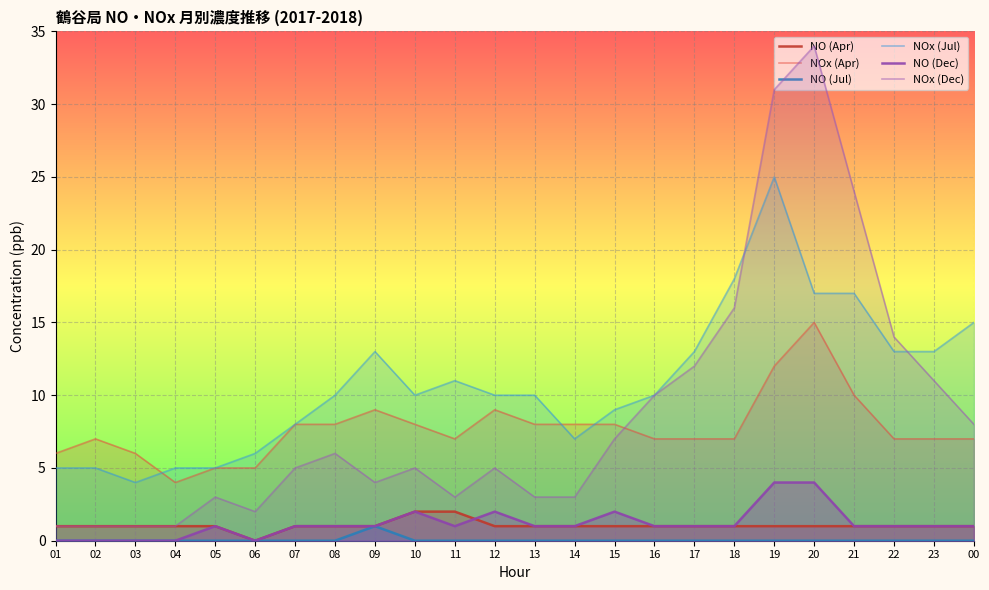

What is the sum of the NOx (Jul) values at 08 and 02?

15